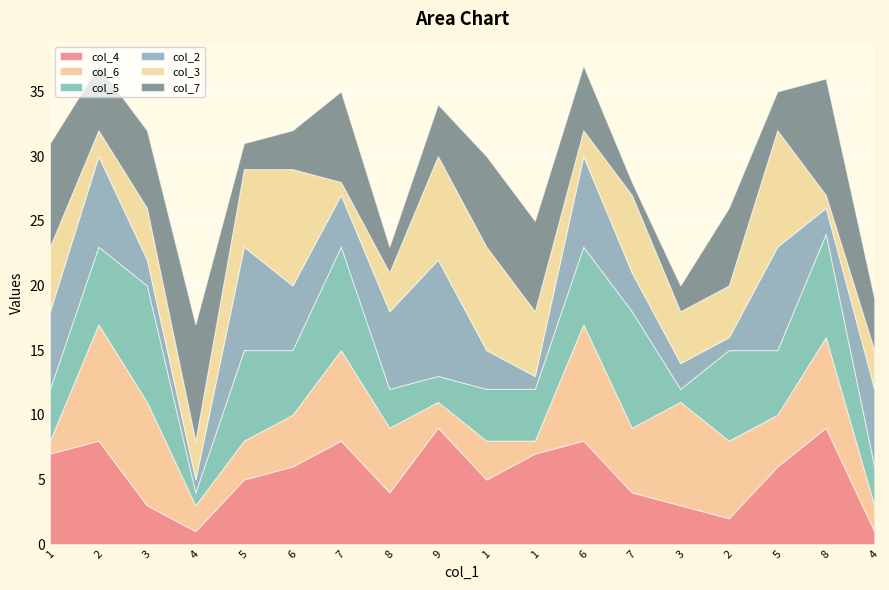

Which category has the lowest value in the col_7 series?

7